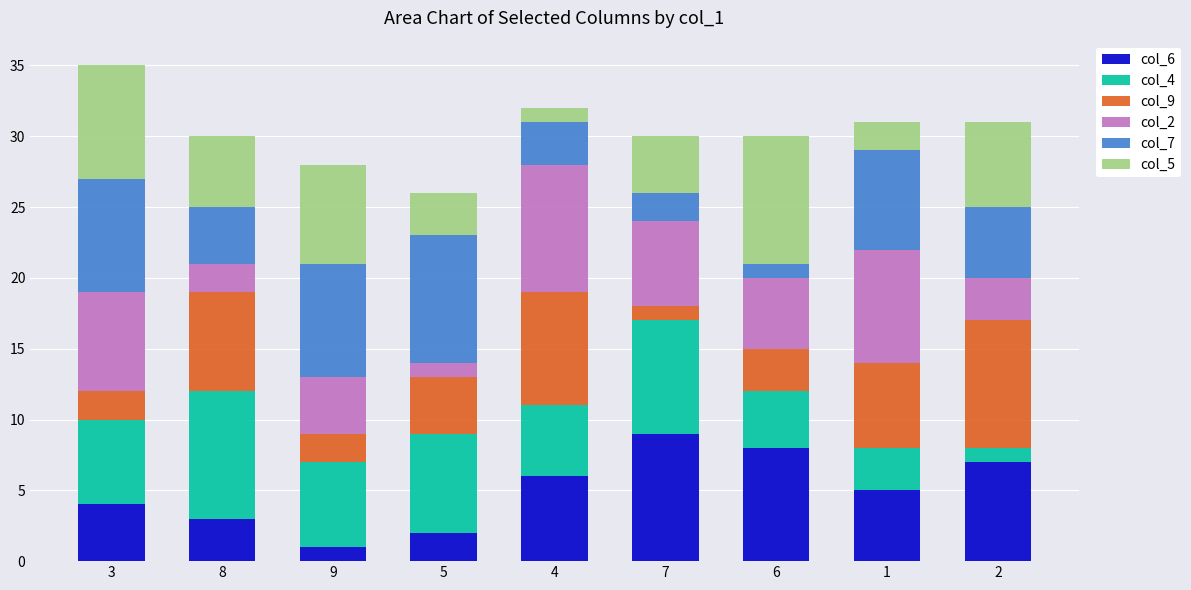

Rank the categories by col_6 value from highest to lowest.

7, 6, 2, 4, 1, 3, 8, 5, 9